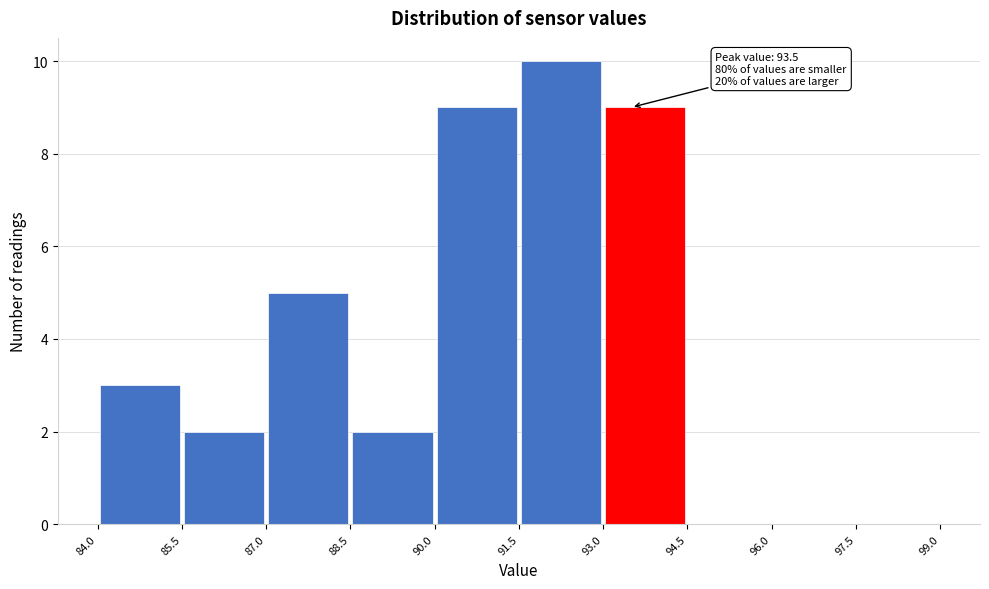

Over which range of the x-axis is the bar tallest?

91.5 to 93.0